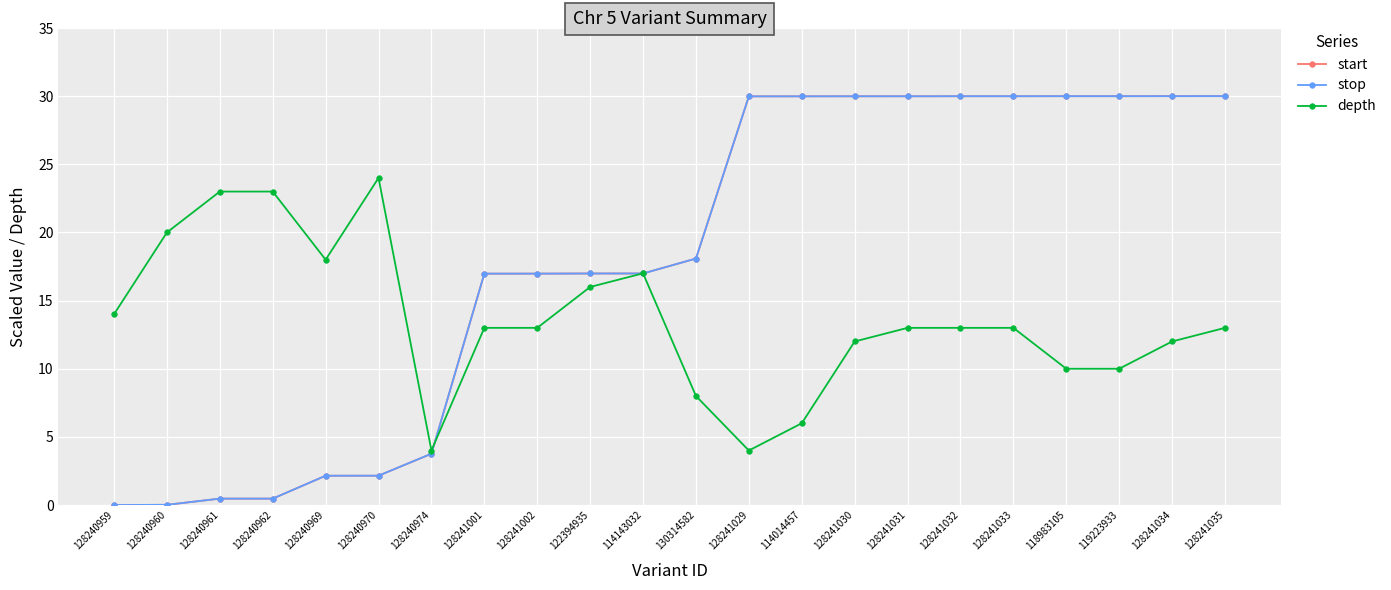

What is the highest value of the stop series?

30.0